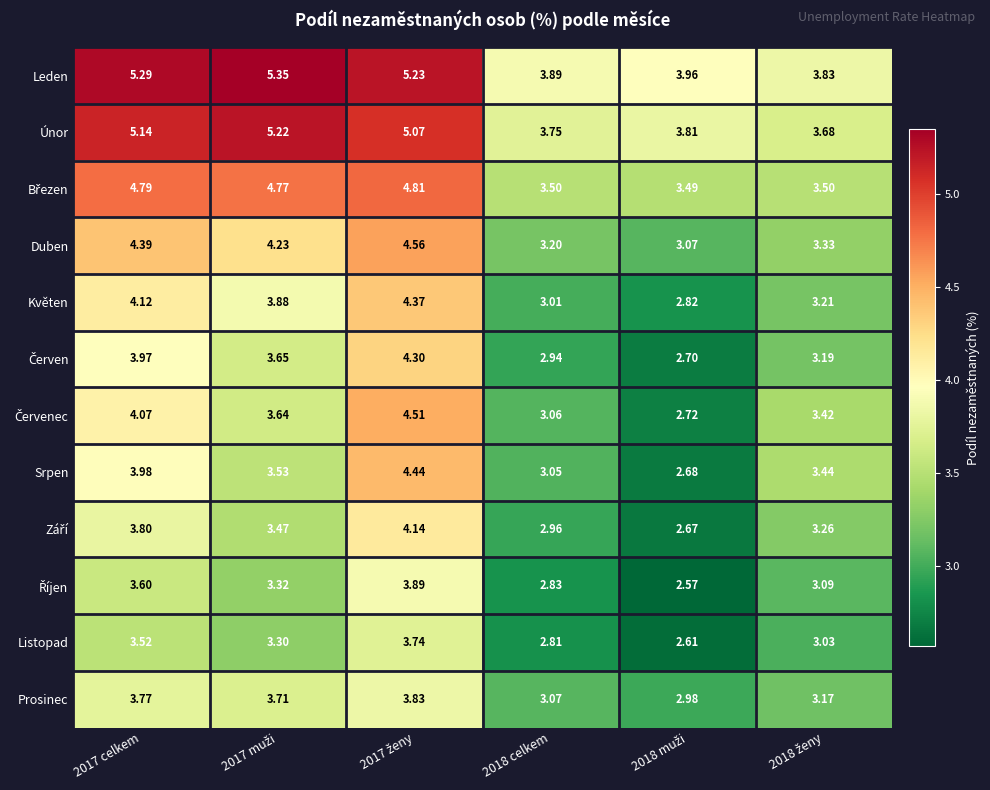

Which series has the largest total across all categories?

Leden